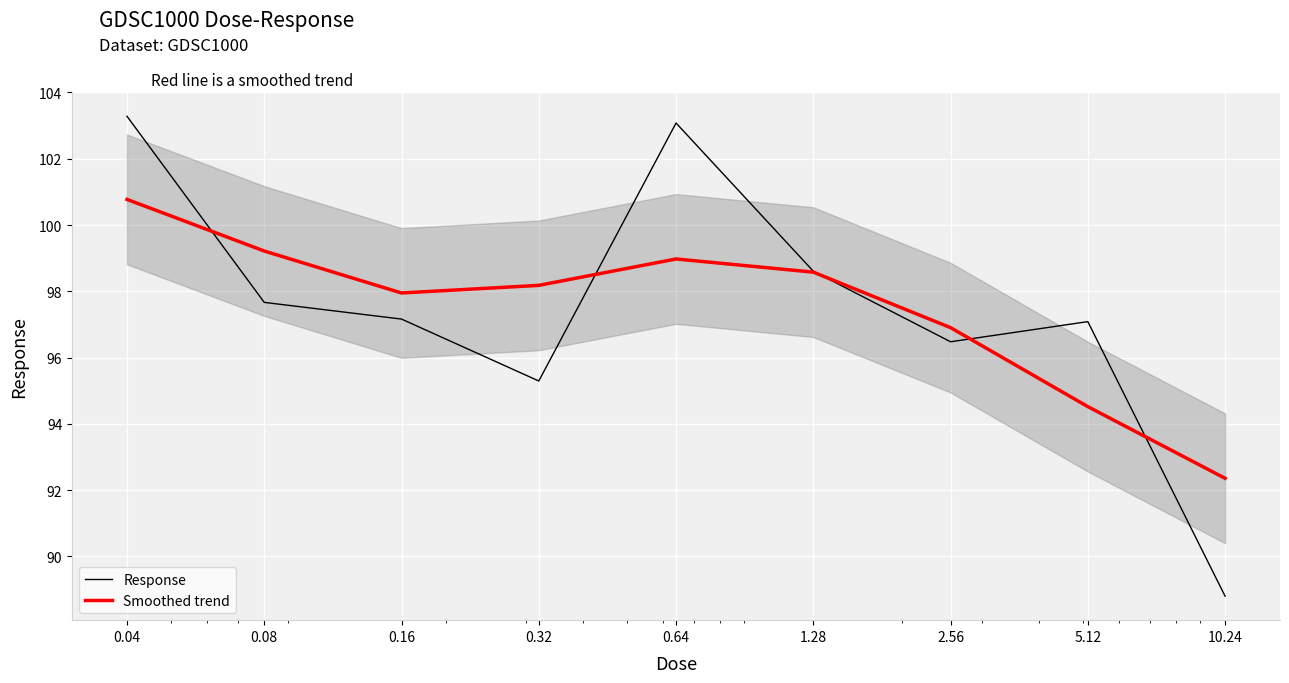

Between 0.08 and 10.24, which is larger?

0.08